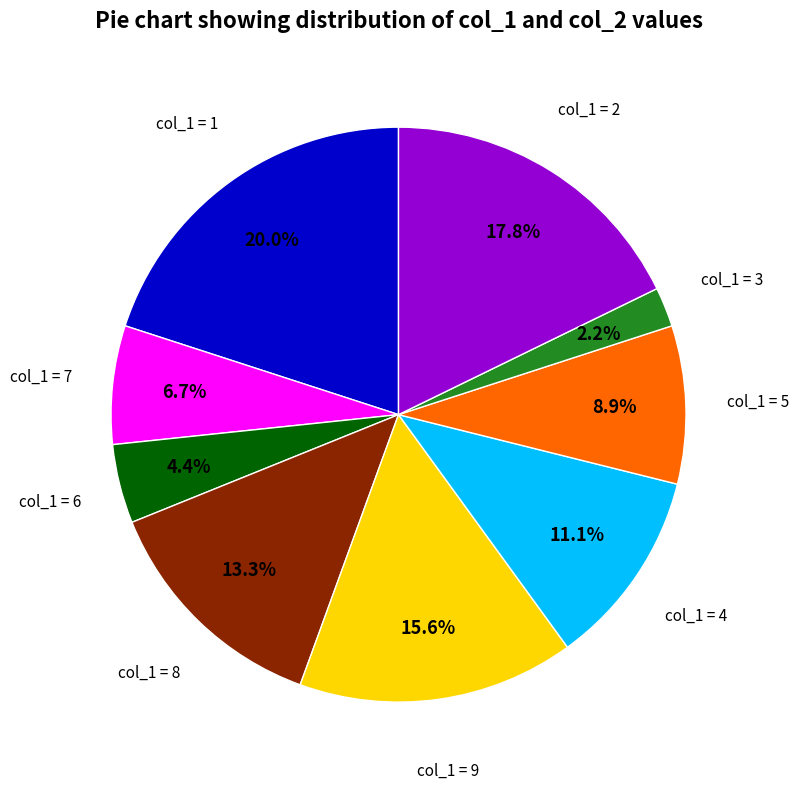

How many segments does this pie chart have?

9